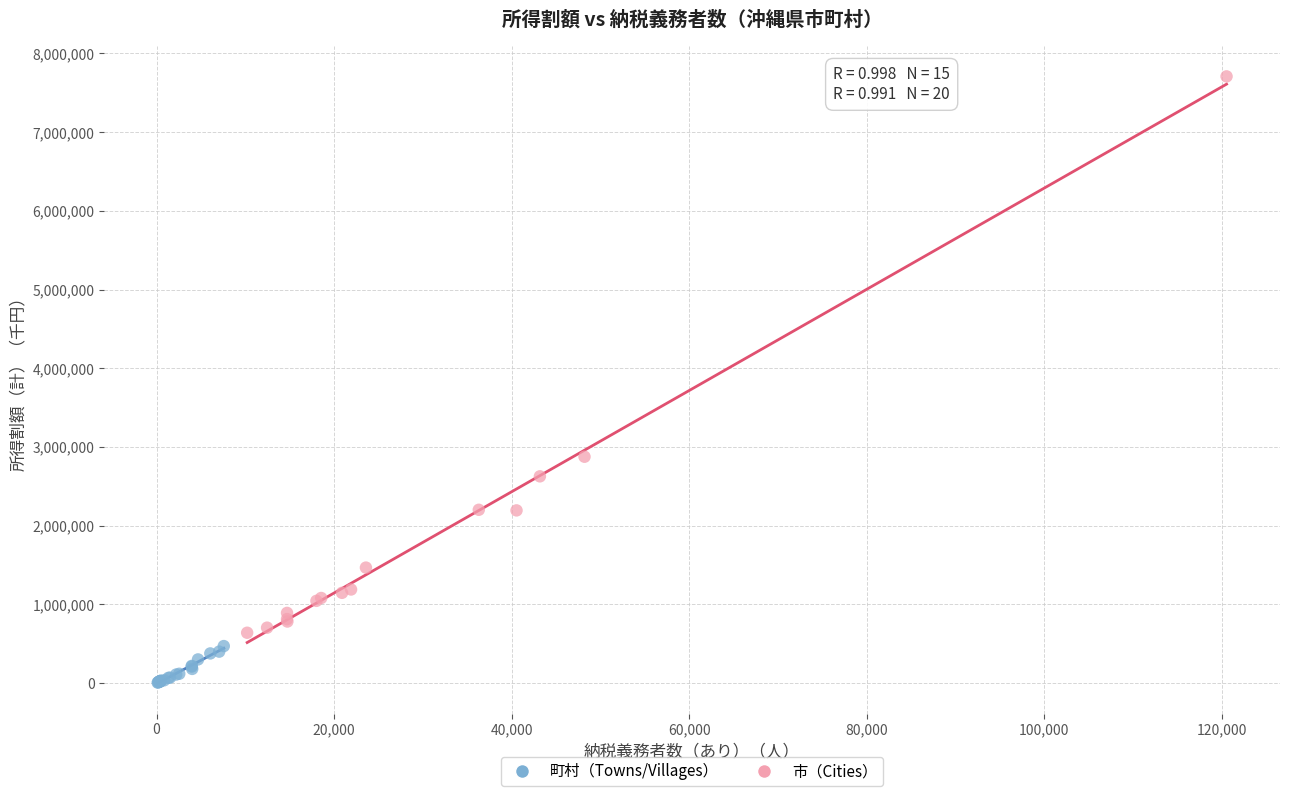

Which series reaches the maximum Y coordinate?

市（Cities）